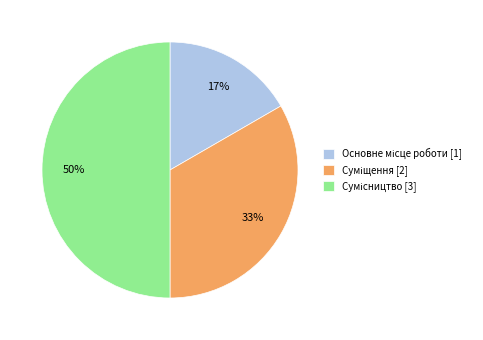

To the nearest percent, what is the average slice percentage?

33%